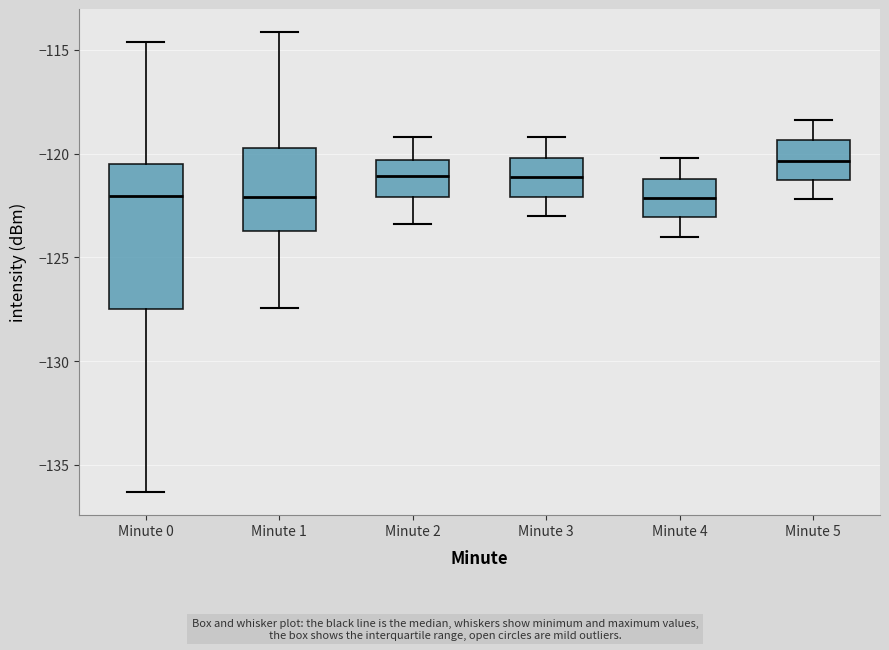

Where does the upper whisker of the box for Minute 4 end on the y-axis? The values are not printed on the chart, so give them approximately, as read against the axis.

-120.0